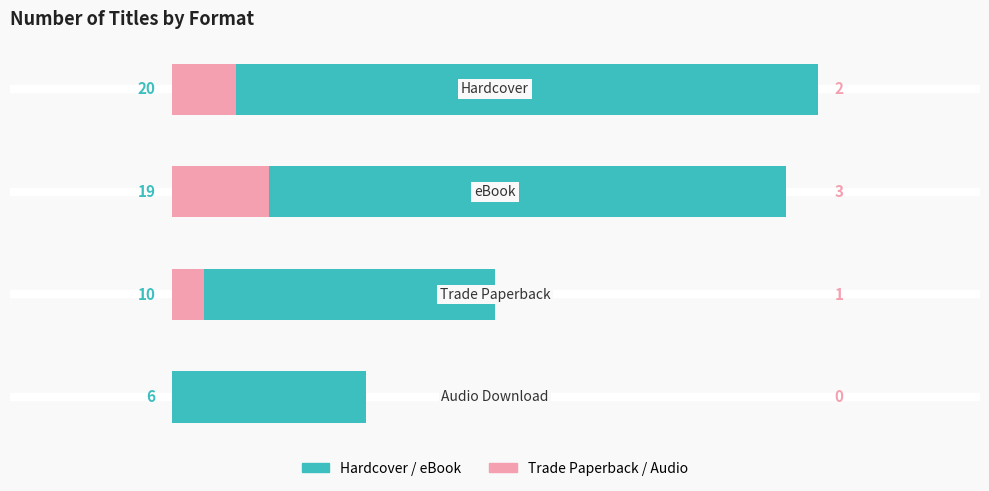

Is the value of Trade Paperback / Audio at 0 greater than the value of Hardcover / eBook at −5?

No